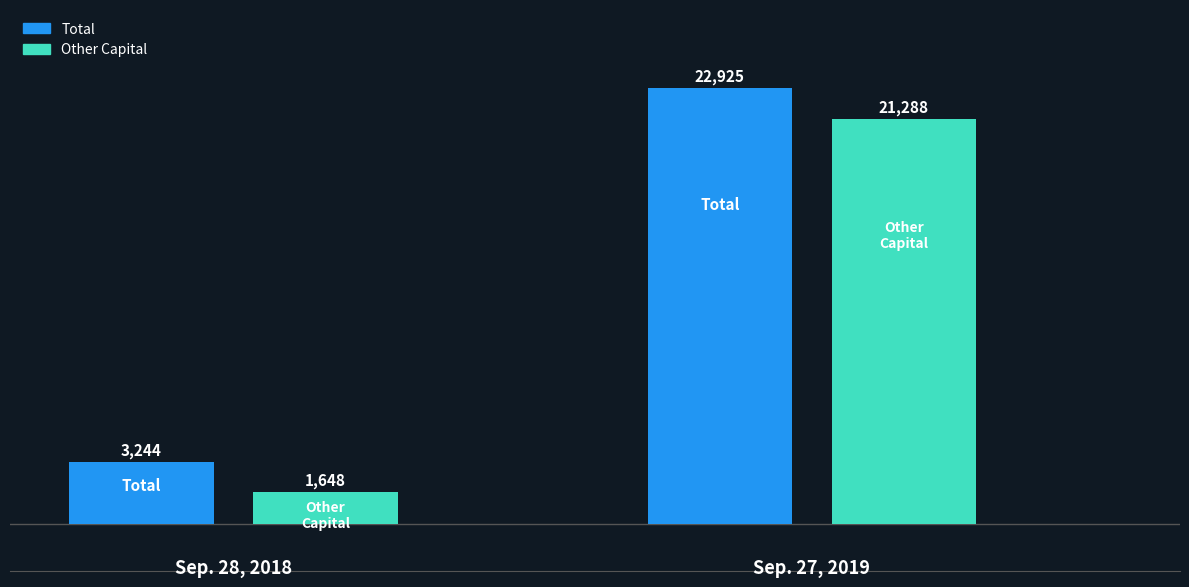

List the labels in order of Other Capital value, smallest first.

Sep. 28, 2018, Sep. 27, 2019